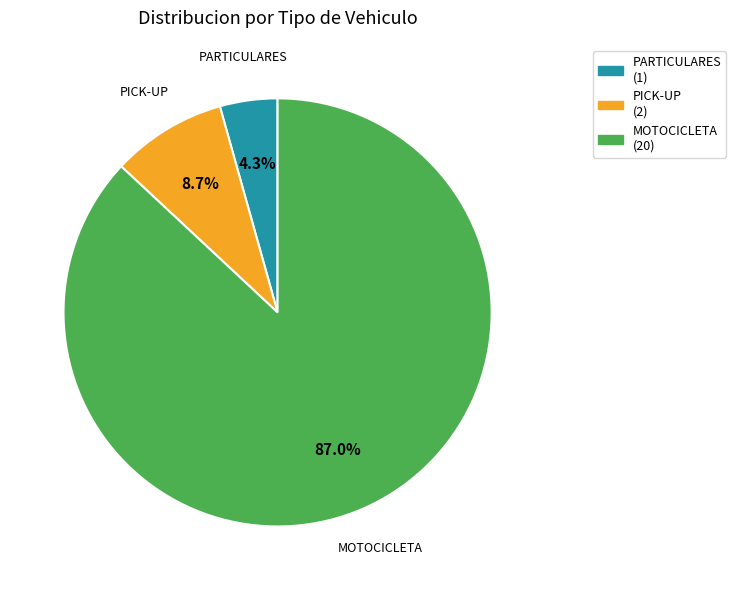

How much of the chart is everything except PARTICULARES?

95.7%